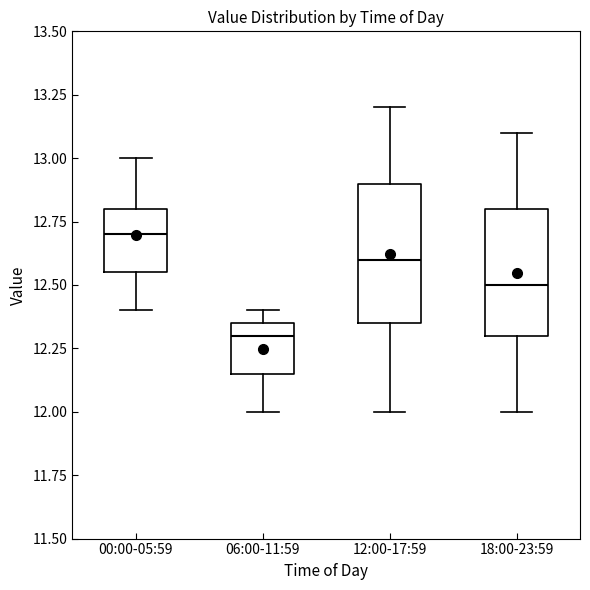

Reading left to right, transcribe this box plot: for each box, give where its median line is, the range the box spans, and where its two whiskers end, as read against the y-axis. The values are not printed on the chart, so give them approximately, as read against the axis.

00:00-05:59: median 12.70, box 12.55 to 12.80, whiskers 12.40 to 13.00
06:00-11:59: median 12.30, box 12.15 to 12.35, whiskers 12.00 to 12.40
12:00-17:59: median 12.60, box 12.35 to 12.90, whiskers 12.00 to 13.20
18:00-23:59: median 12.50, box 12.30 to 12.80, whiskers 12.00 to 13.10